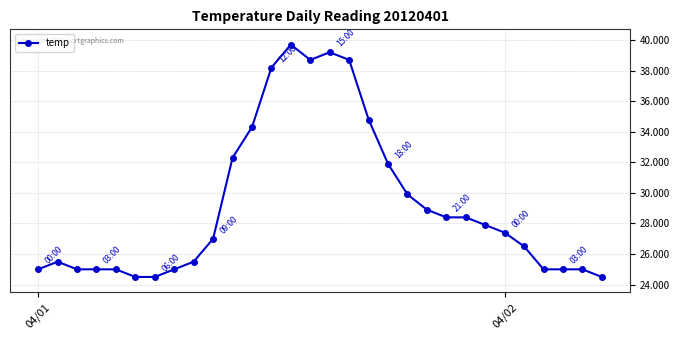

What is the value of the 1st point from the left?

25.0